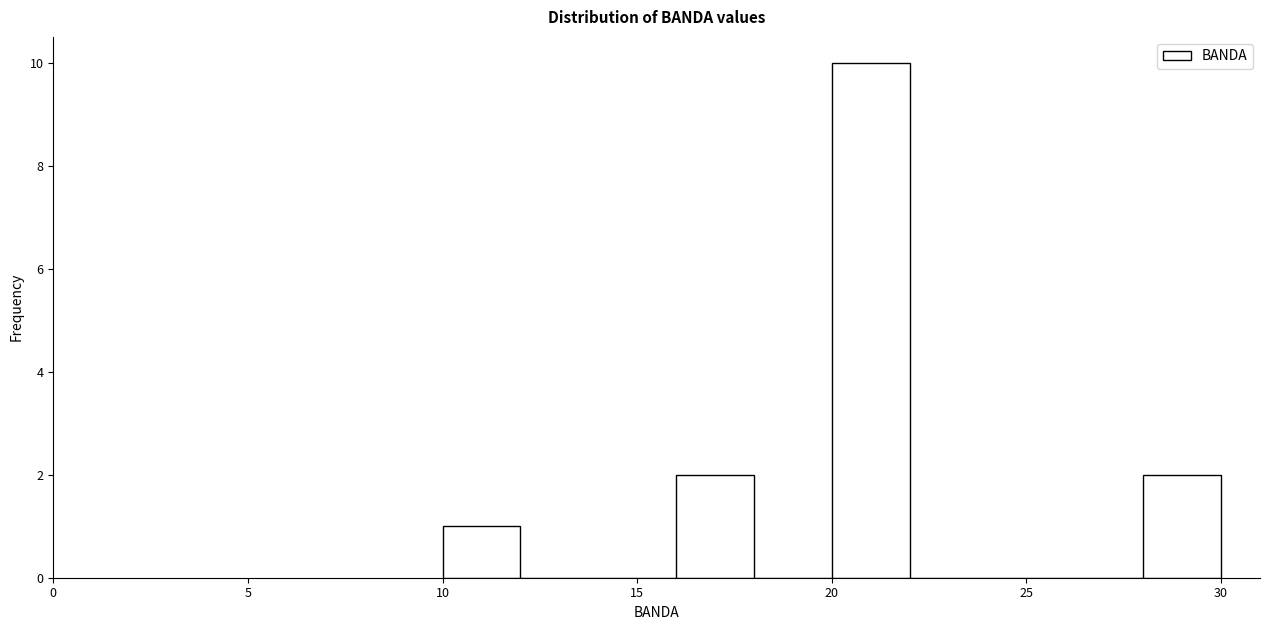

Reading left to right, transcribe this chart: for each bar, give the range it covers on the x-axis and its height. The values are not printed on the chart, so give them approximately, as read against the axis.

10 to 12: 1
12 to 14: 0
14 to 16: 0
16 to 18: 2
18 to 20: 0
20 to 22: 10
22 to 24: 0
24 to 26: 0
26 to 28: 0
28 to 30: 2